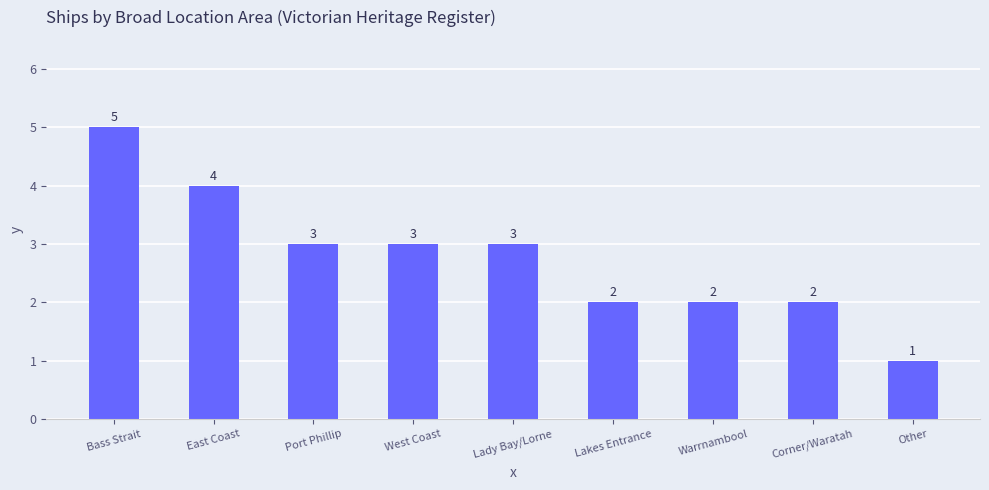

What is the value of the 7th bar from the left?

2